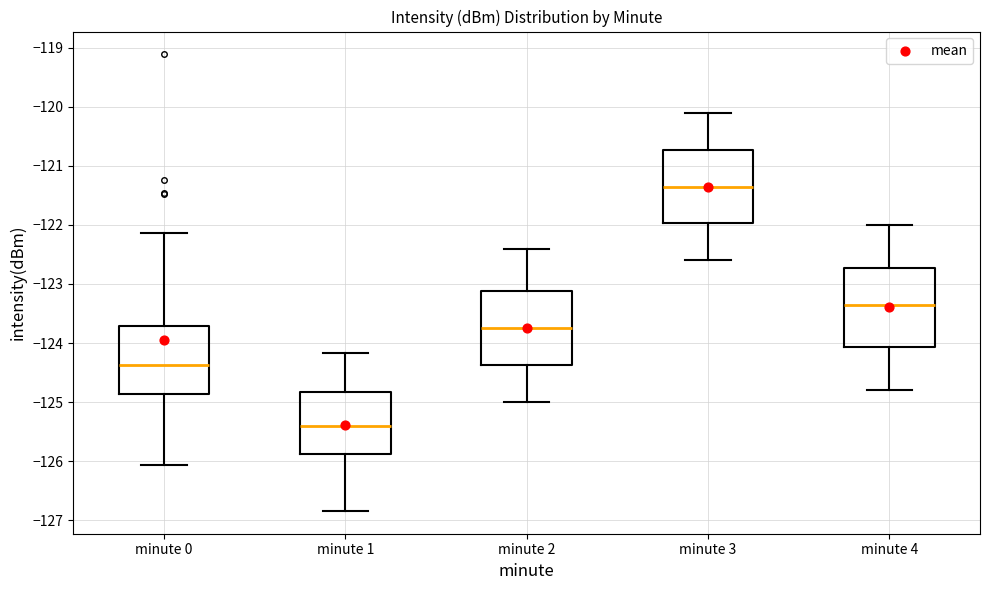

Which box's median line is the lowest?

minute 1